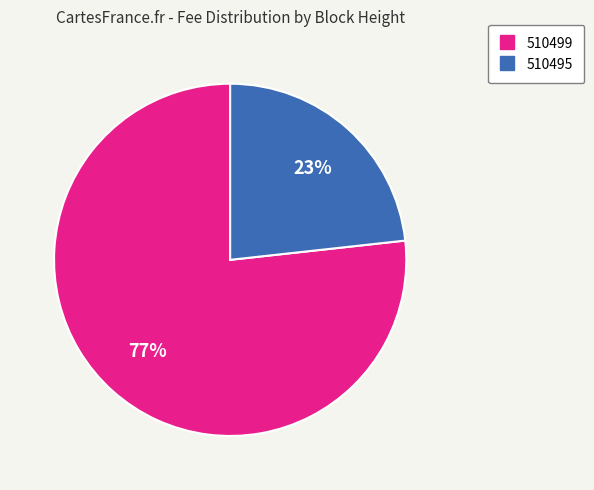

Which slice is the largest?

510499